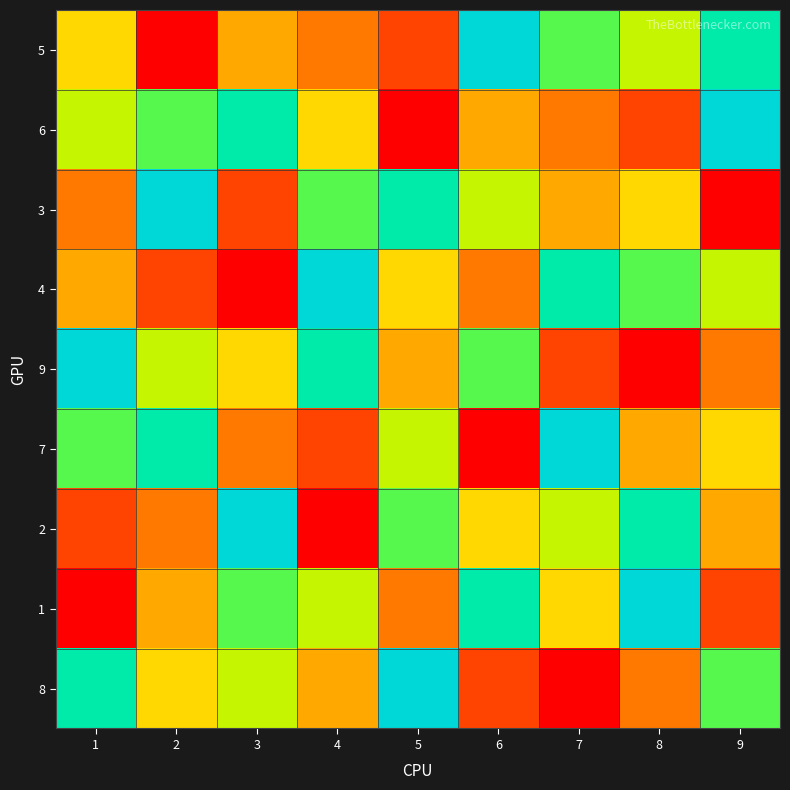

Reading left to right, extract all data points from this chart.

5: 1=5	2=1	3=4	4=3	5=2	6=9	7=7	8=6	9=8
6: 1=6	2=7	3=8	4=5	5=1	6=4	7=3	8=2	9=9
3: 1=3	2=9	3=2	4=7	5=8	6=6	7=4	8=5	9=1
4: 1=4	2=2	3=1	4=9	5=5	6=3	7=8	8=7	9=6
9: 1=9	2=6	3=5	4=8	5=4	6=7	7=2	8=1	9=3
7: 1=7	2=8	3=3	4=2	5=6	6=1	7=9	8=4	9=5
2: 1=2	2=3	3=9	4=1	5=7	6=5	7=6	8=8	9=4
1: 1=1	2=4	3=7	4=6	5=3	6=8	7=5	8=9	9=2
8: 1=8	2=5	3=6	4=4	5=9	6=2	7=1	8=3	9=7